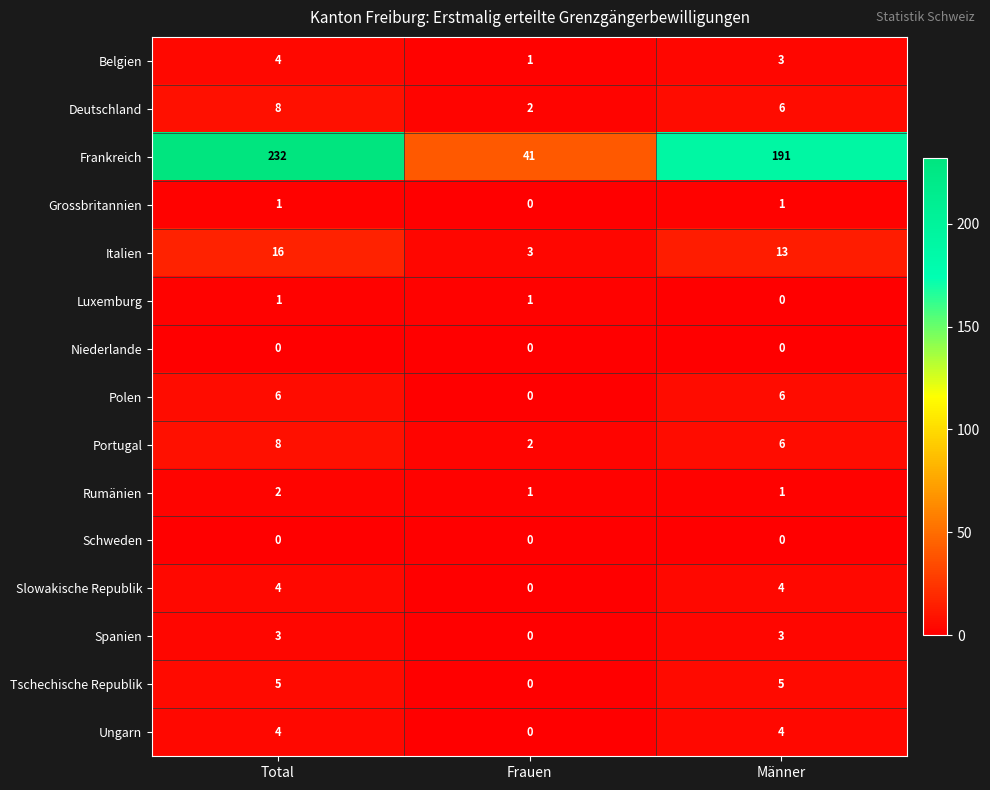

What is the difference between the highest and lowest values at Total?

232